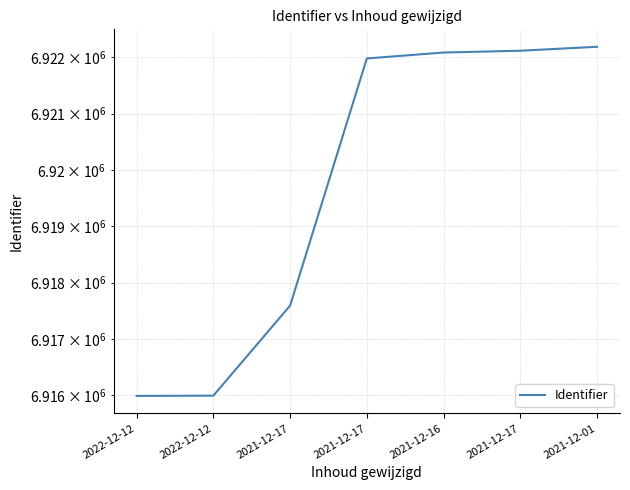

How many lines are shown in the chart?

1